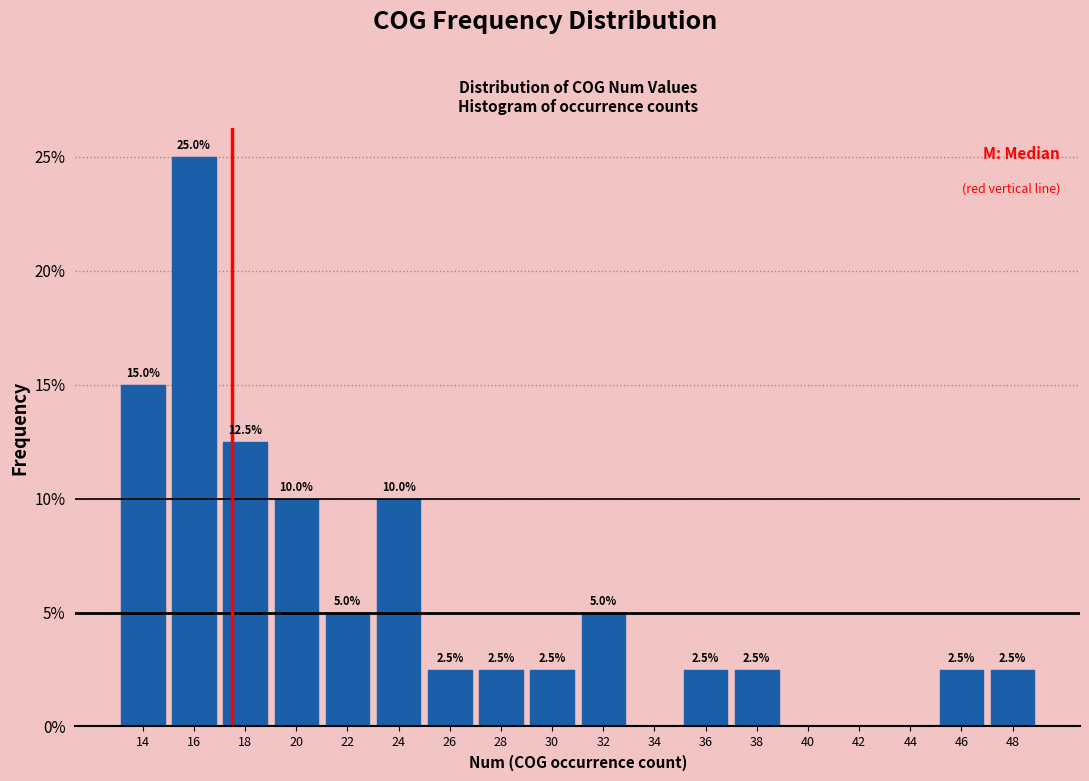

Over which range of the x-axis is the bar tallest?

15 to 17